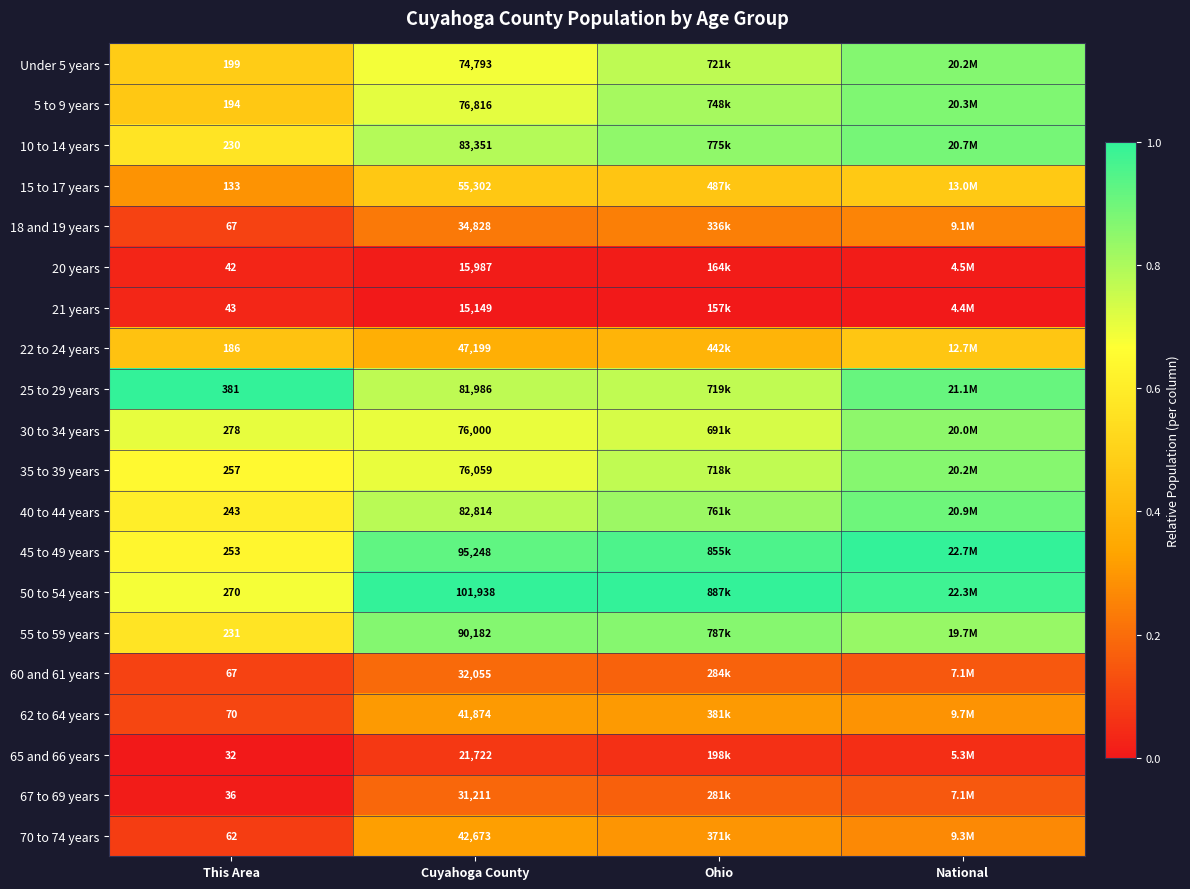

Rank the series by their maximum value, from lowest to highest.

20 years, 21 years, 65 and 66 years, 67 to 69 years, 60 and 61 years, 18 and 19 years, 62 to 64 years, 70 to 74 years, 22 to 24 years, 15 to 17 years, 30 to 34 years, 35 to 39 years, Under 5 years, 55 to 59 years, 5 to 9 years, 10 to 14 years, 40 to 44 years, 25 to 29 years, 45 to 49 years, 50 to 54 years